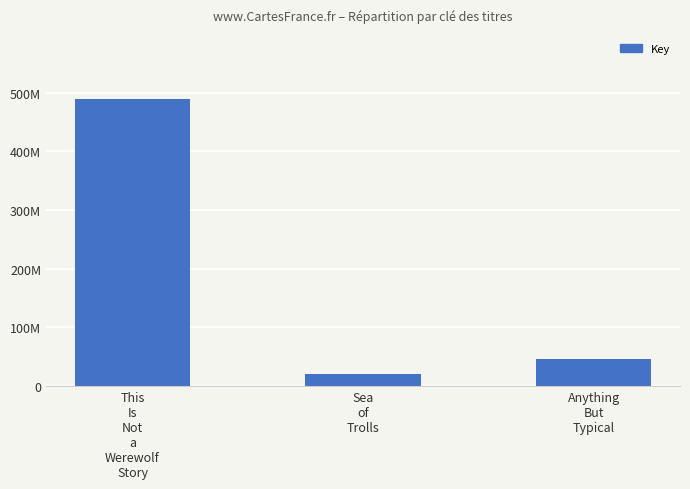

Are the bars horizontal?

No